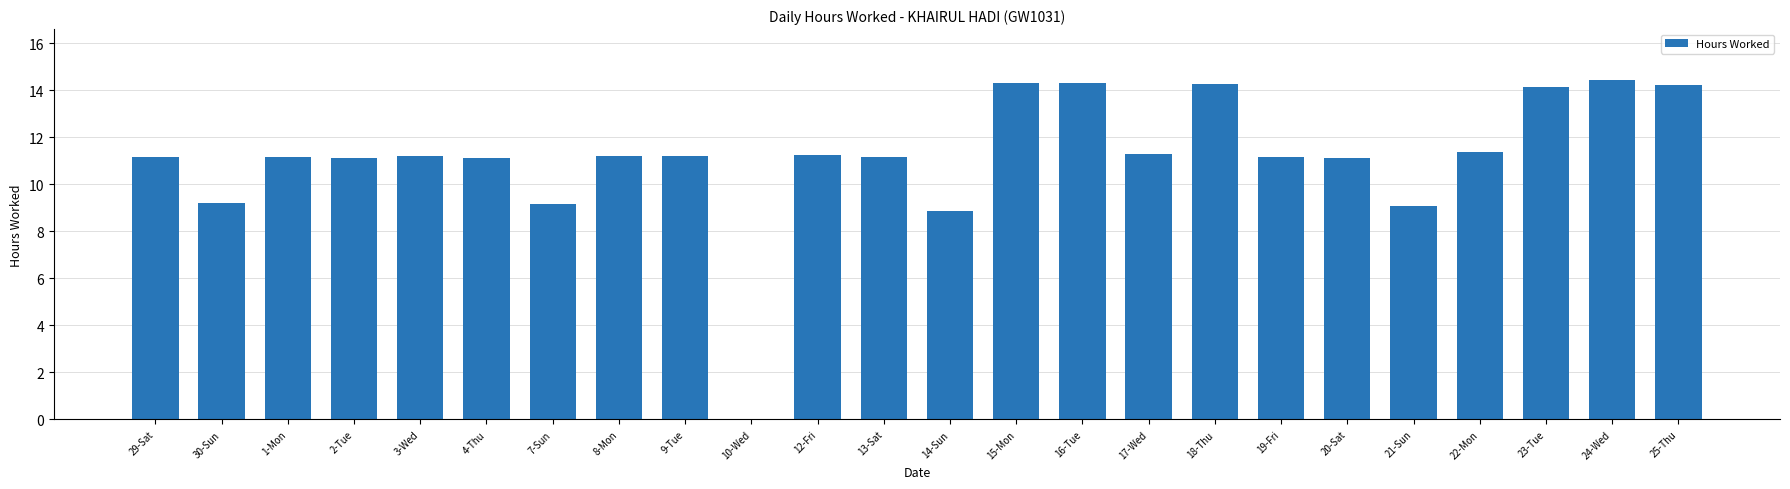

Read the value at 23-Tue.

14.2